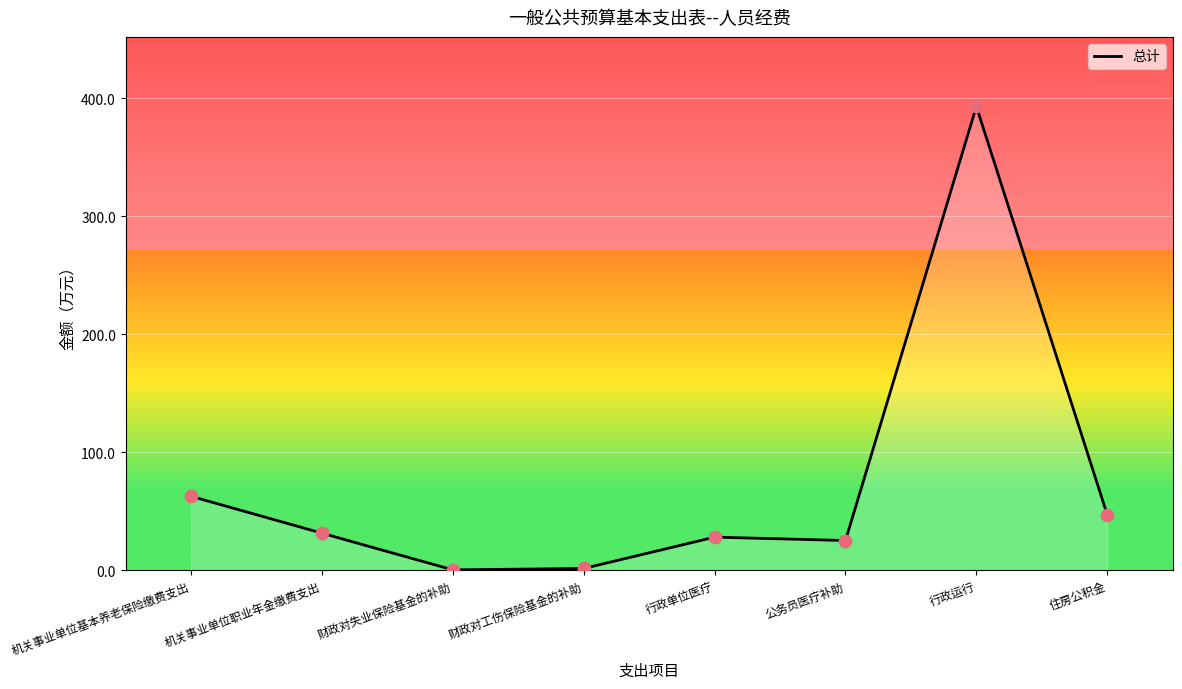

Between 财政对失业保险基金的补助 and 机关事业单位基本养老保险缴费支出, which is larger?

机关事业单位基本养老保险缴费支出